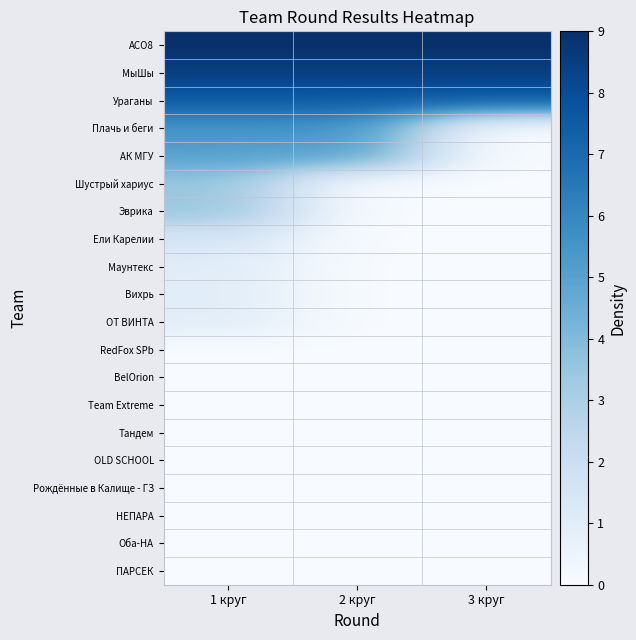

How many data points does each series have?

3